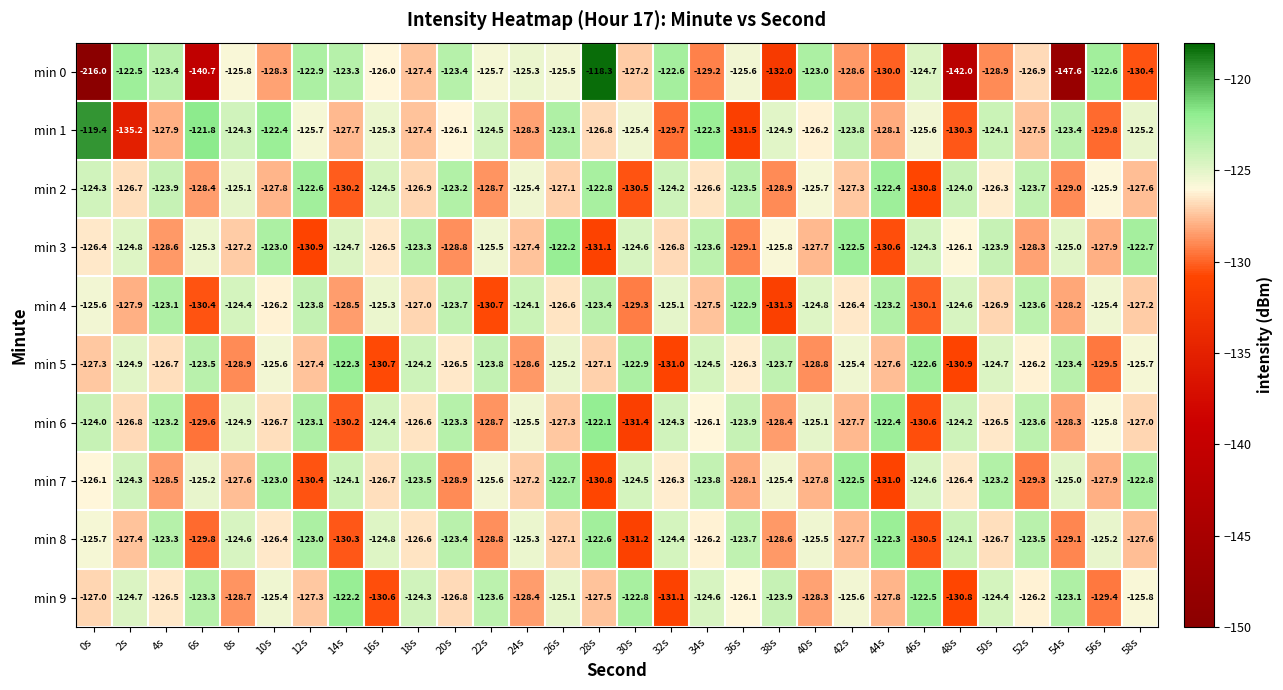

At which label does min 7 reach its peak?

42s